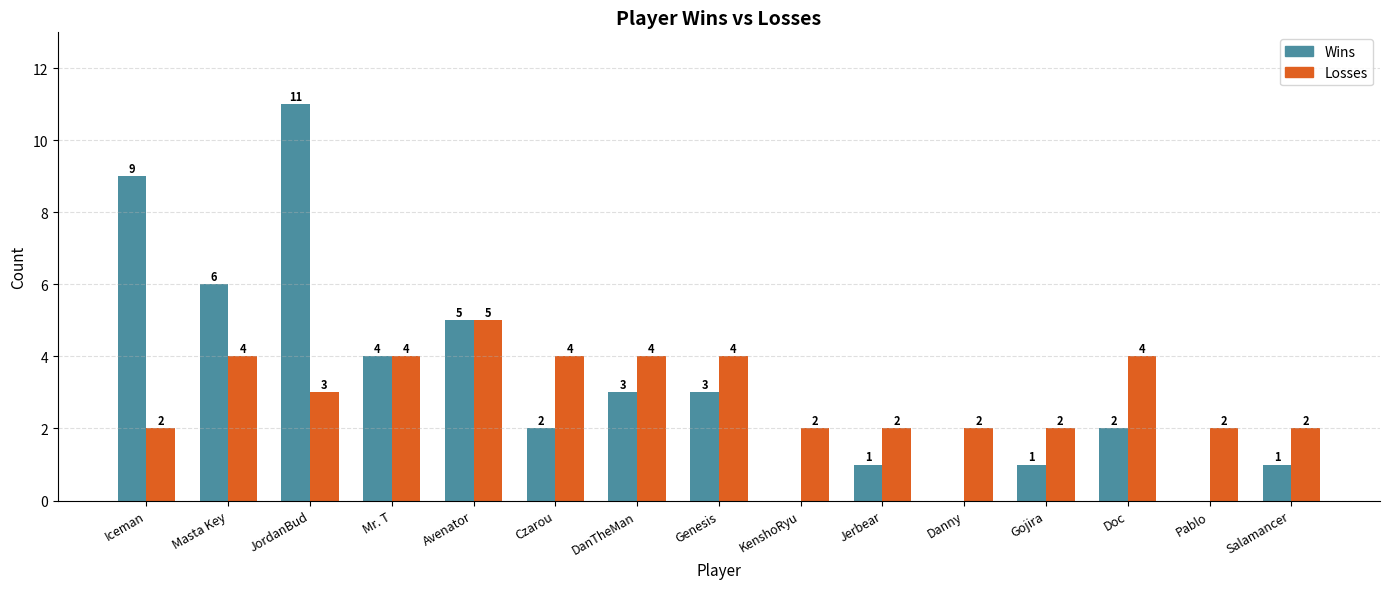

Are the bars horizontal?

No